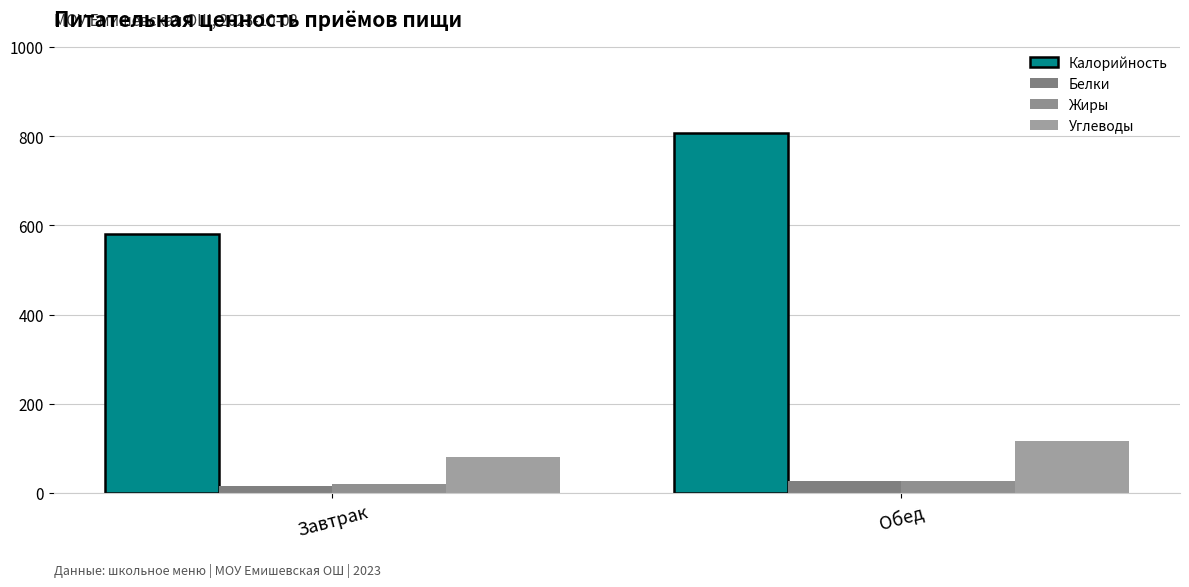

Reading left to right, what are all the values shown in this chart?

Калорийность: 581.5	807.6
Белки: 15.5	26.7
Жиры: 19.2	26.8
Углеводы: 81.3	116.1